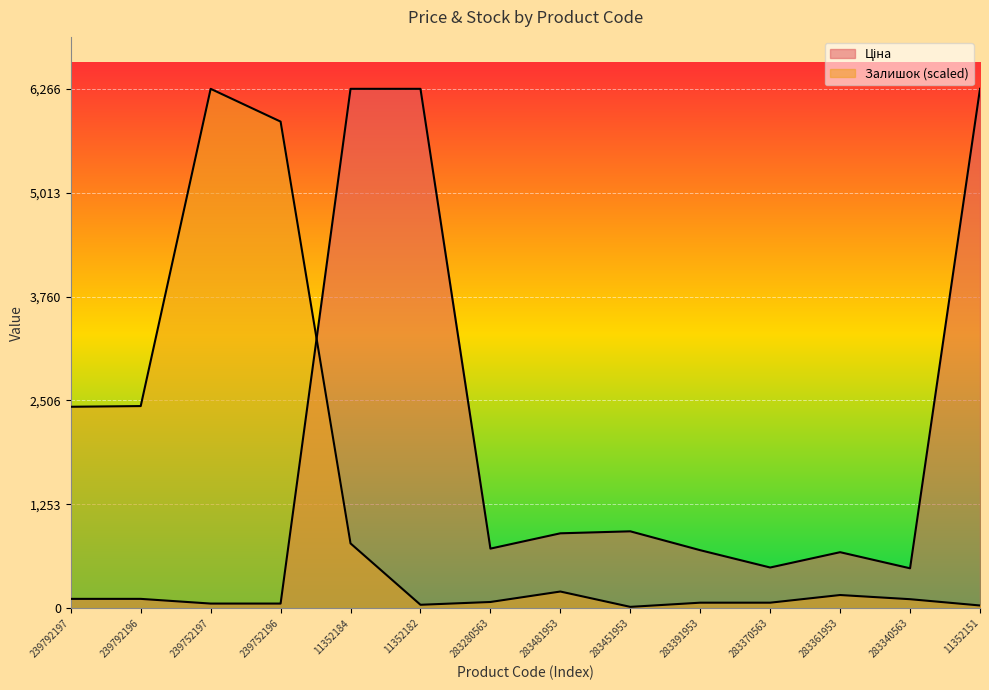

Reading left to right, what are all the values shown in this chart?

Ціна: 239792197=113.3	239792196=113.3	239752197=56.7	239752196=56.7	11352184=6266.7	11352182=6266.7	283280563=719.6	283481953=904.3	283451953=928.3	283391953=700.4	283370563=491.7	283361953=676.4	283340563=482.1	11352151=6266.7
Залишок: 239792197=2431.0	239792196=2439.4	239752197=6266.7	239752196=5871.3	11352184=782.3	11352182=42.1	283280563=75.7	283481953=201.9	283451953=16.8	283391953=67.3	283370563=67.3	283361953=159.8	283340563=109.4	11352151=33.6